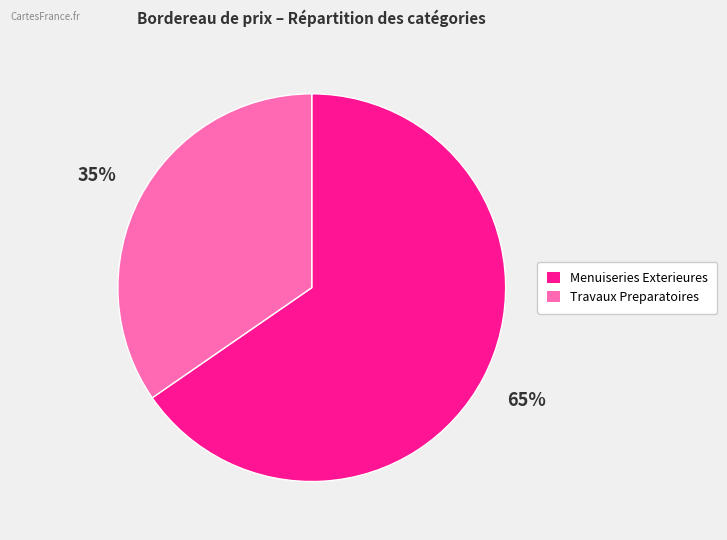

Is there a majority slice in this chart?

Yes